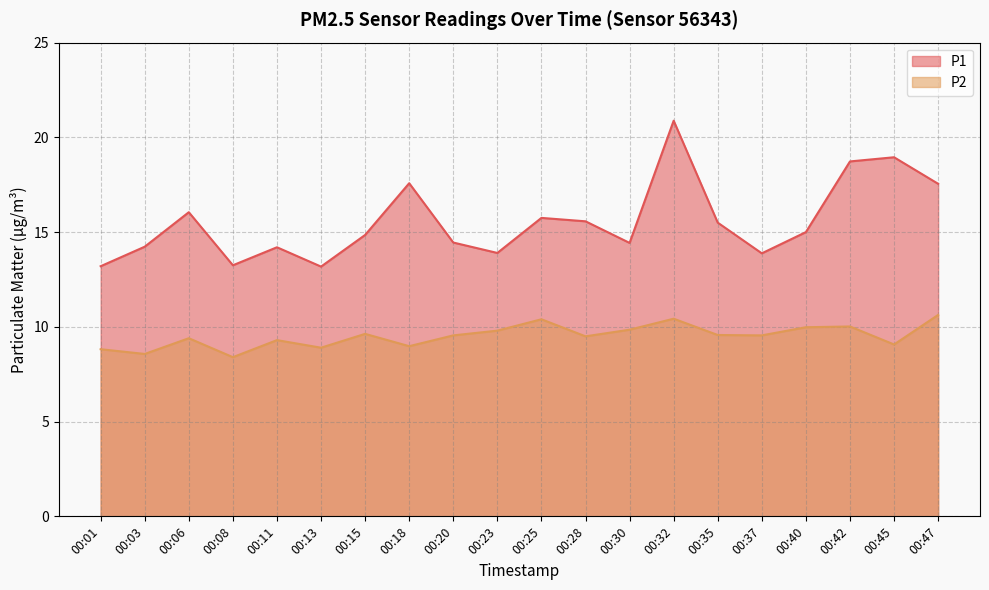

Does the chart have visible grid lines?

Yes